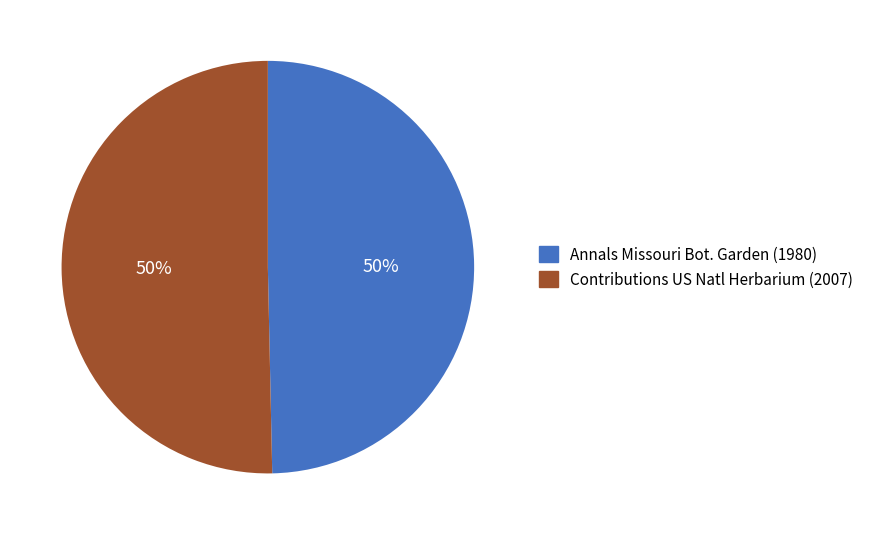

True or false: Contributions US Natl Herbarium (2007) accounts for 45% of the total.

False